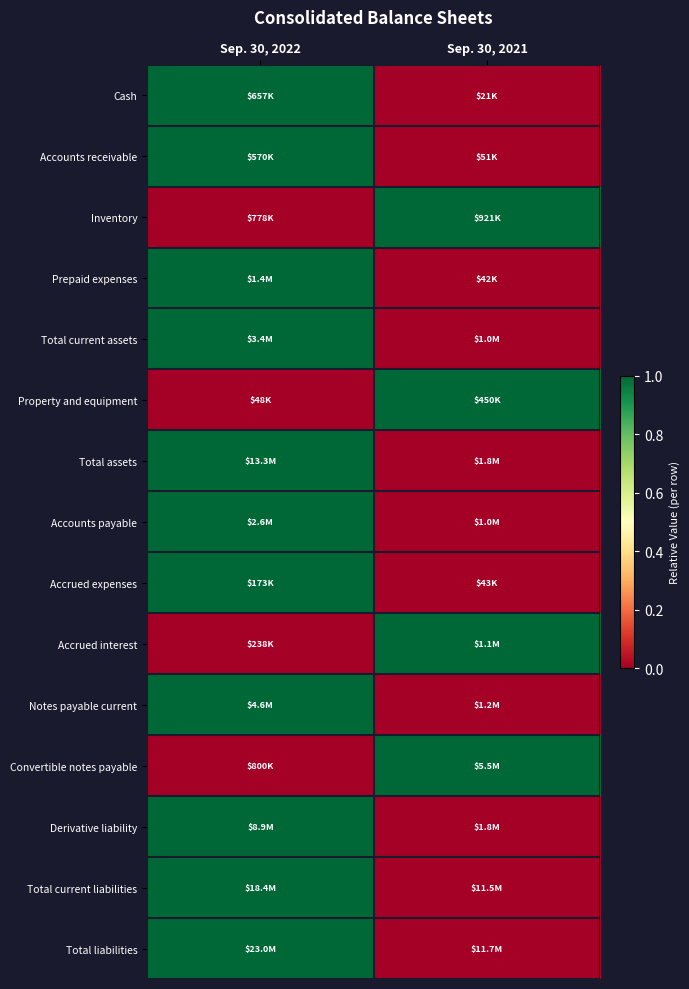

Which has a higher value, Sep. 30, 2022 or Sep. 30, 2021?

Sep. 30, 2022